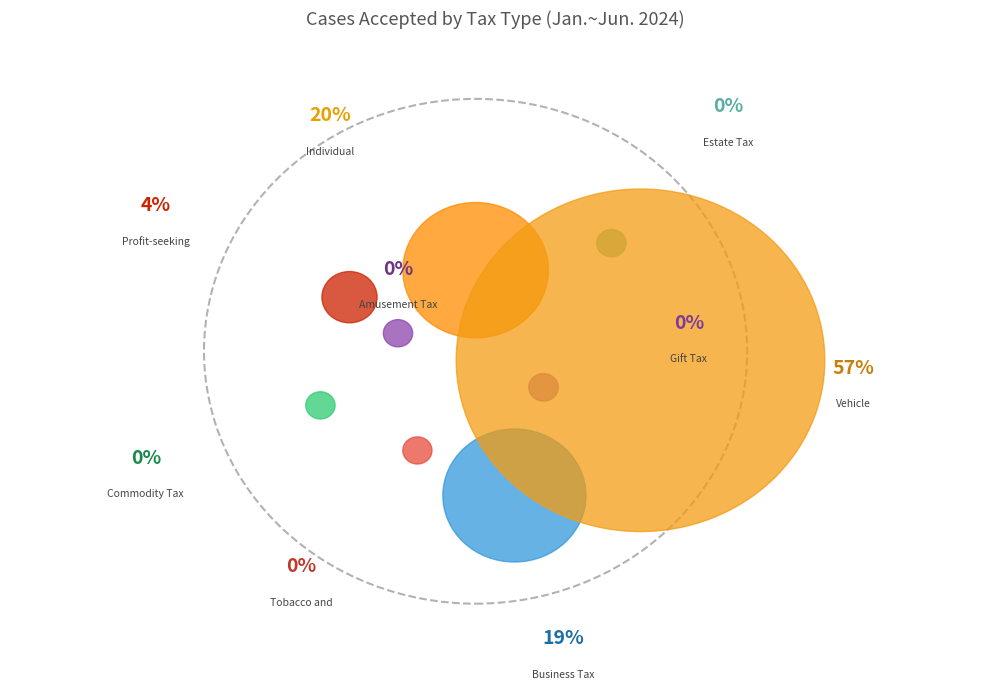

Combined, do Tobacco and
Alcohol Tax and Business Tax account for over 50%?

No